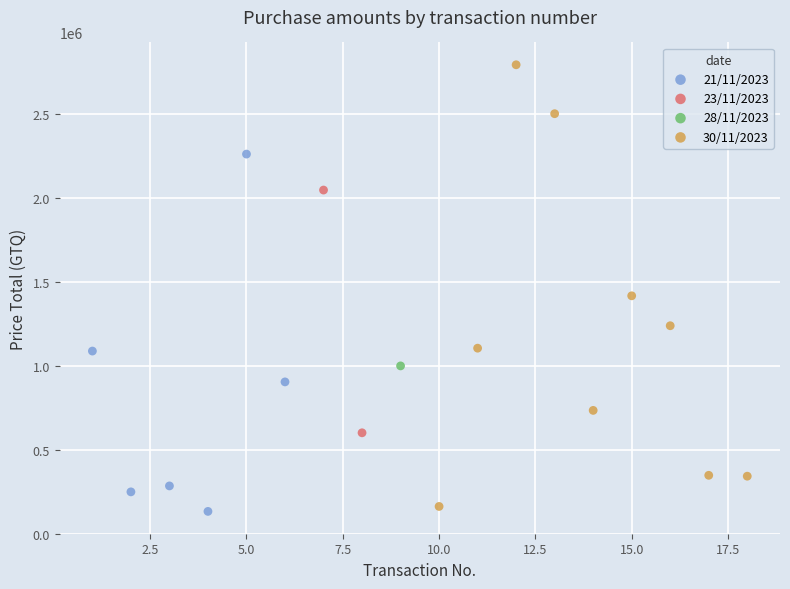

Which series reaches the minimum Y coordinate?

21/11/2023